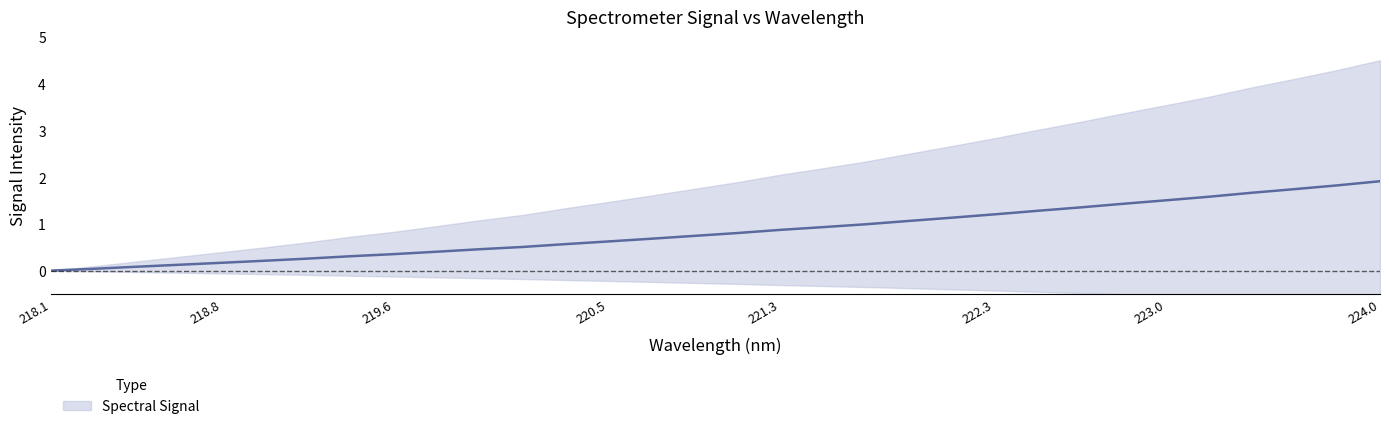

What is the sum of the values at 223.408 and 223.7895?

3.5